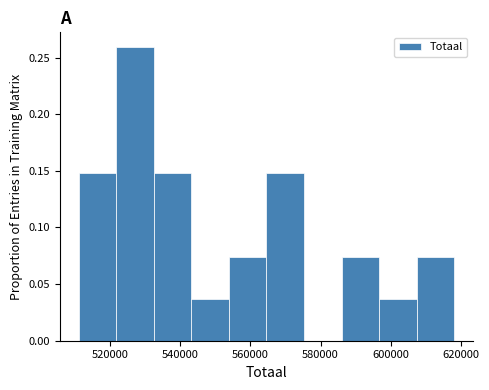

Over which range of the x-axis is the bar tallest?

522000 to 532000